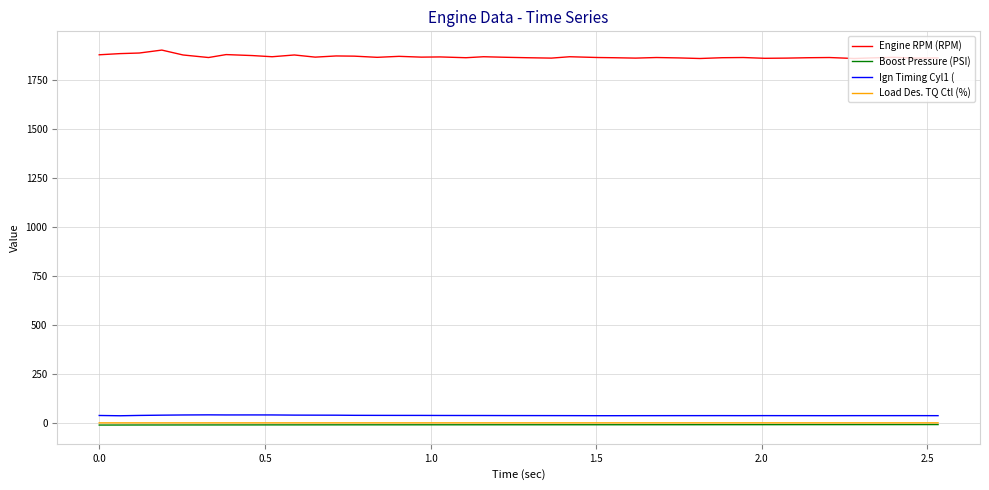

Which series has the widest spread of values?

Engine RPM (RPM)